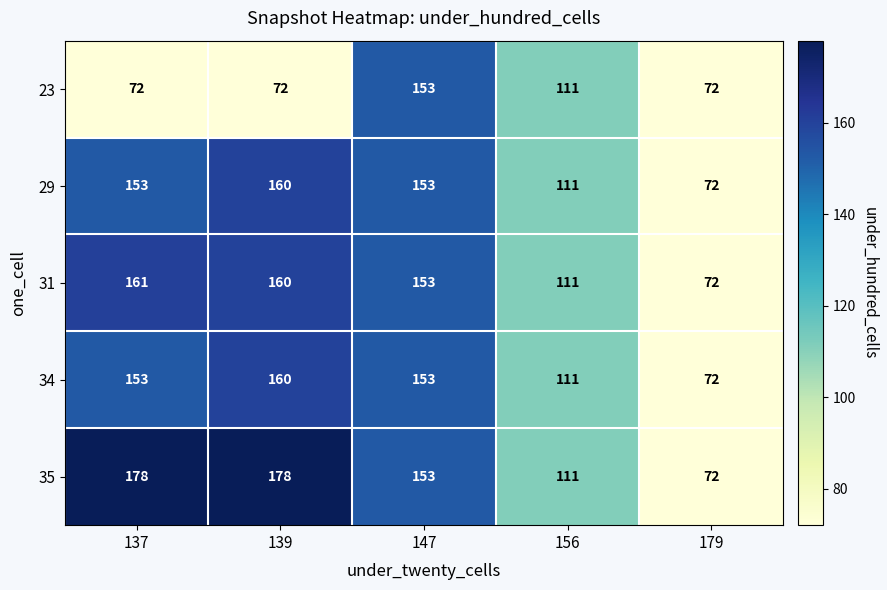

Reading left to right, what are all the values shown in this chart?

23: 72	72	153	111	72
29: 153	160	153	111	72
31: 161	160	153	111	72
34: 153	160	153	111	72
35: 178	178	153	111	72